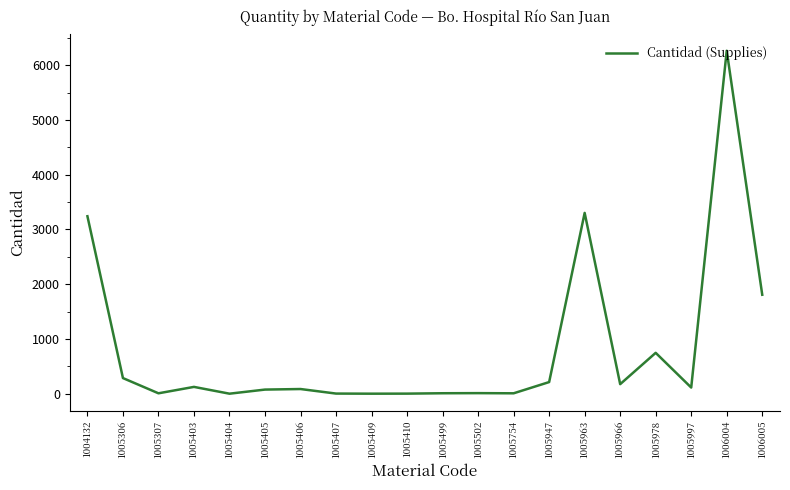

At which category does the chart reach its peak across all series?

1006004